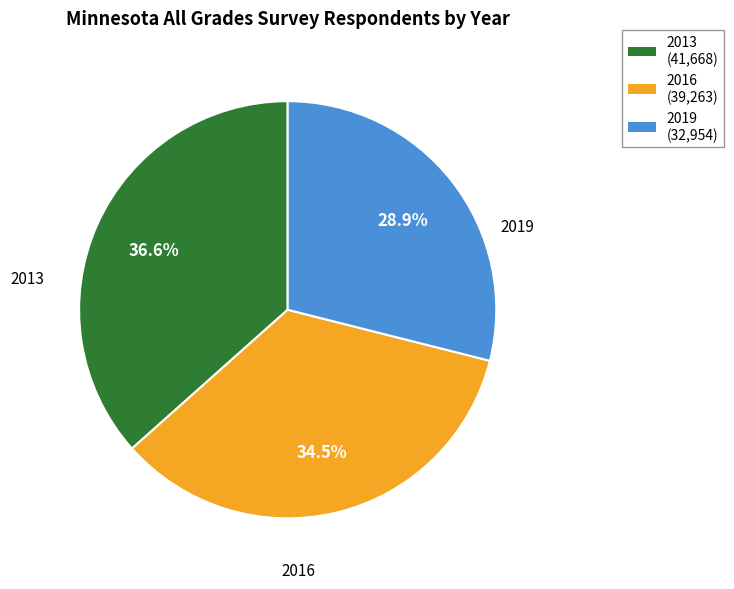

Which has a higher value, 2019 or 2016?

2016